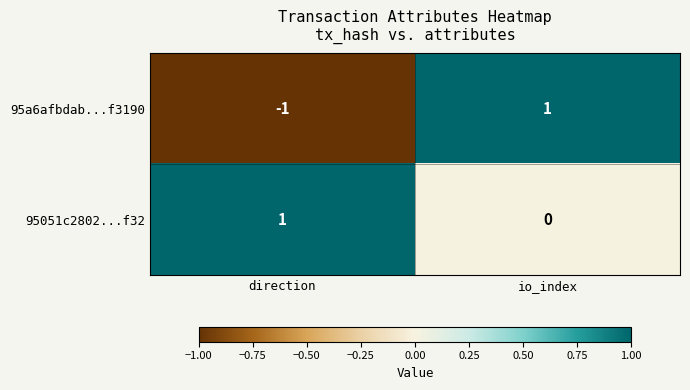

What is the greatest value displayed?

1